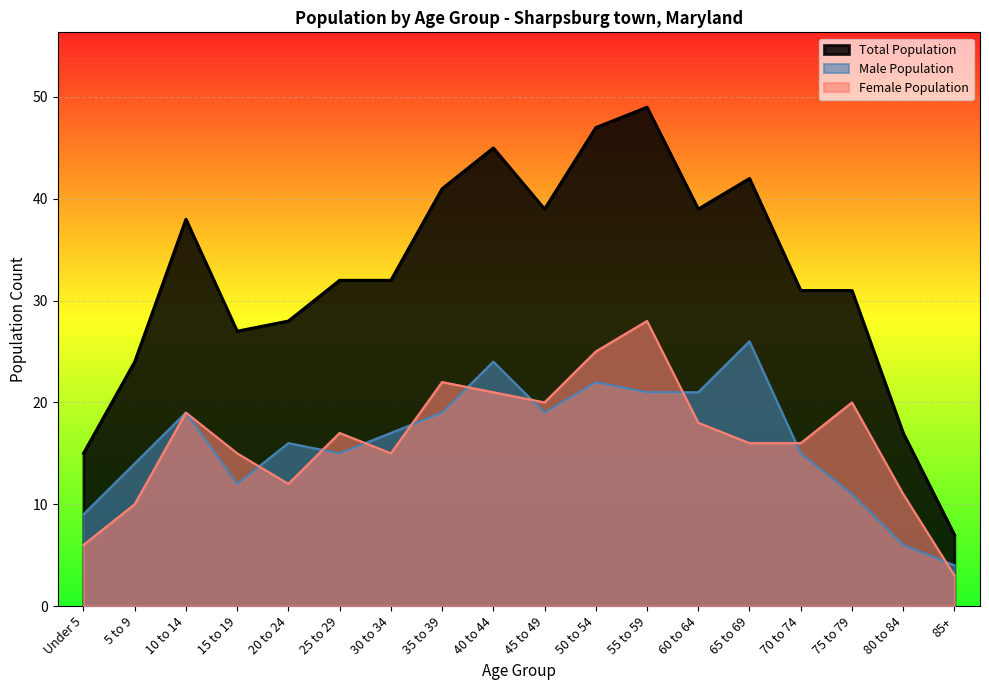

What is the minimum value shown in the chart?

3